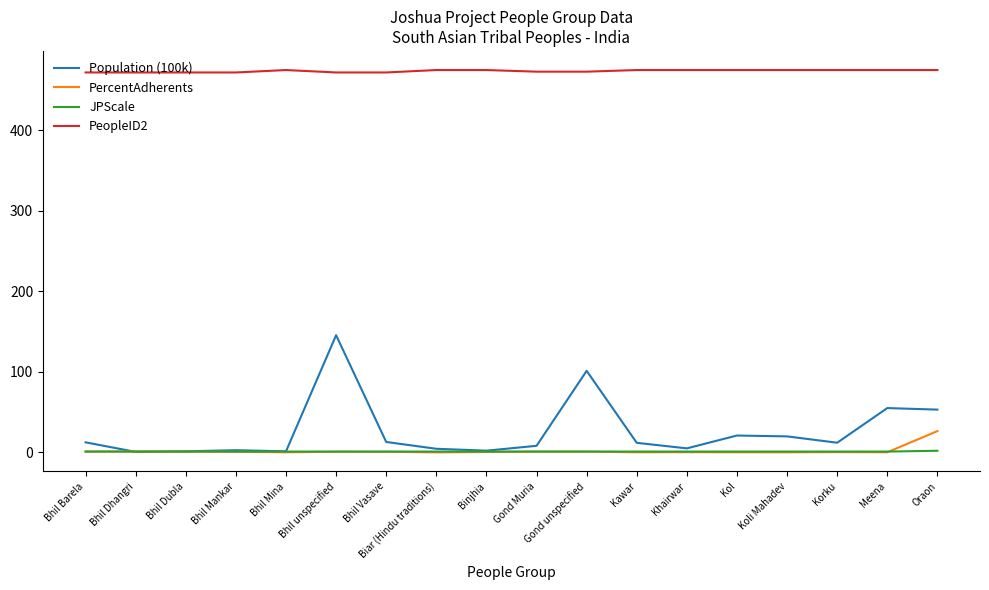

Rank the series by their maximum value, from highest to lowest.

PeopleID2, Population (100k), PercentAdherents, JPScale